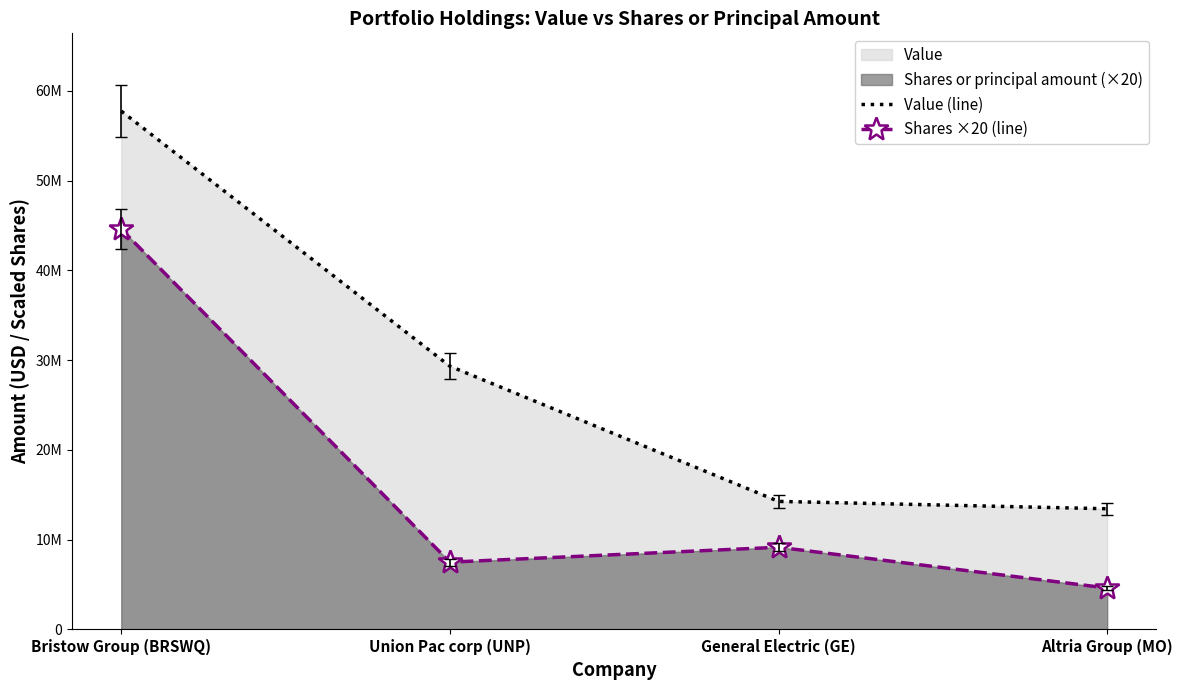

How many distinct data groups are displayed?

2